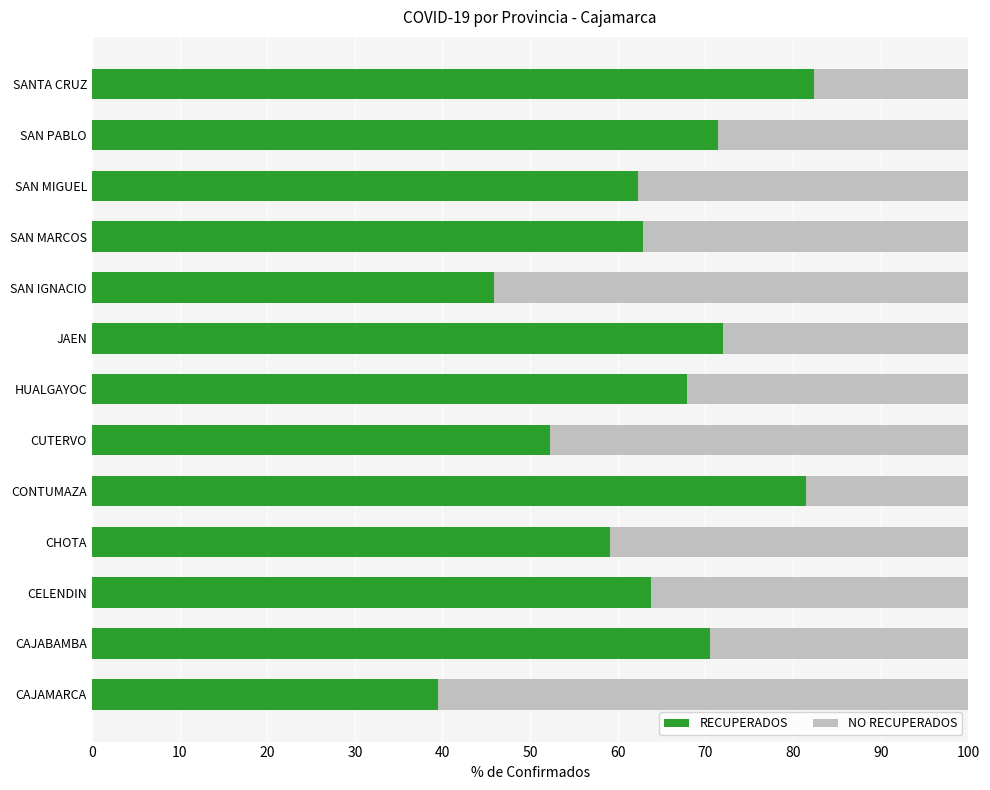

What is the difference between the second highest and minimum values in the RECUPERADOS series?

42.0